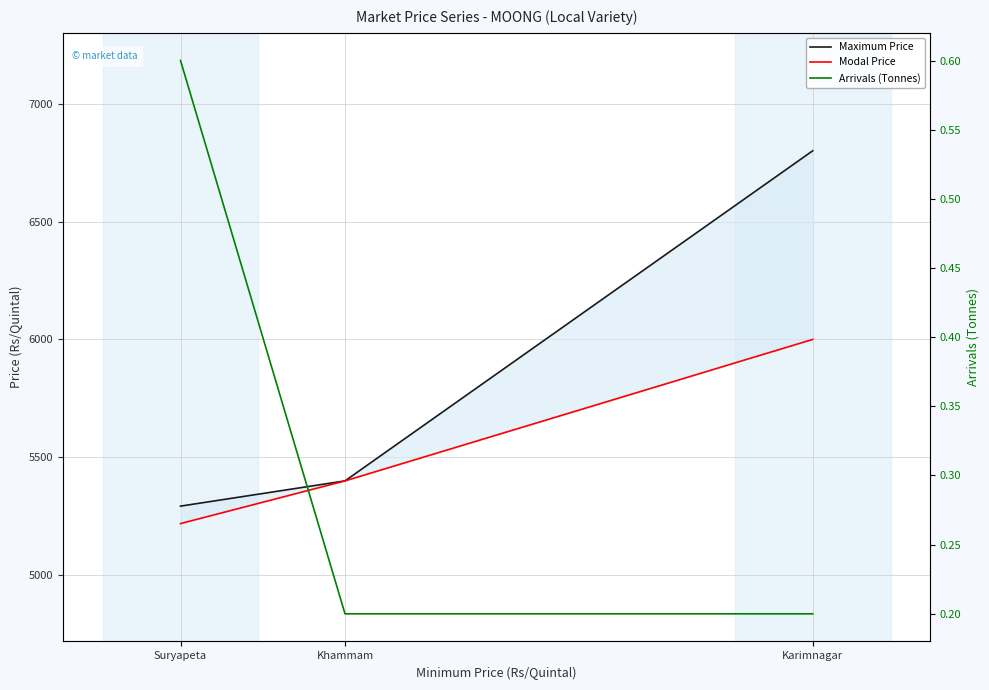

What is the difference between the highest and lowest values at Karimnagar?

6799.8